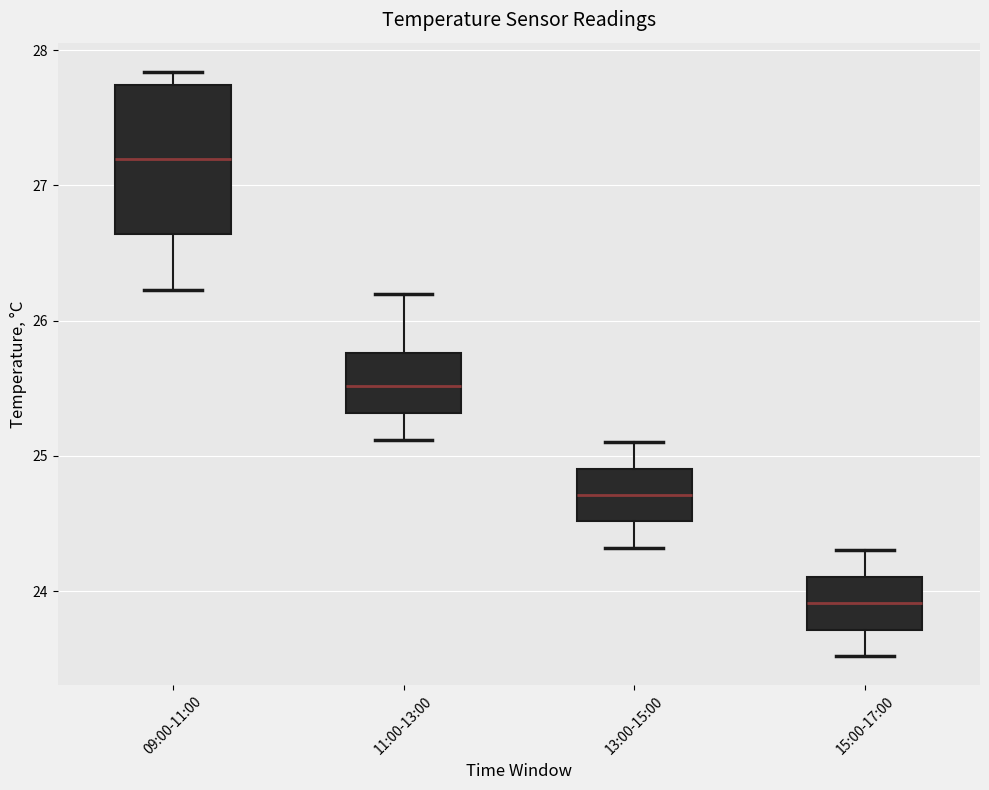

Reading left to right, transcribe this box plot: for each box, give where its median line is, the range the box spans, and where its two whiskers end, as read against the y-axis. The values are not printed on the chart, so give them approximately, as read against the axis.

09:00-11:00: median 27.2, box 26.6 to 27.7, whiskers 26.2 to 27.8
11:00-13:00: median 25.5, box 25.3 to 25.8, whiskers 25.1 to 26.2
13:00-15:00: median 24.7, box 24.5 to 24.9, whiskers 24.3 to 25.1
15:00-17:00: median 23.9, box 23.7 to 24.1, whiskers 23.5 to 24.3